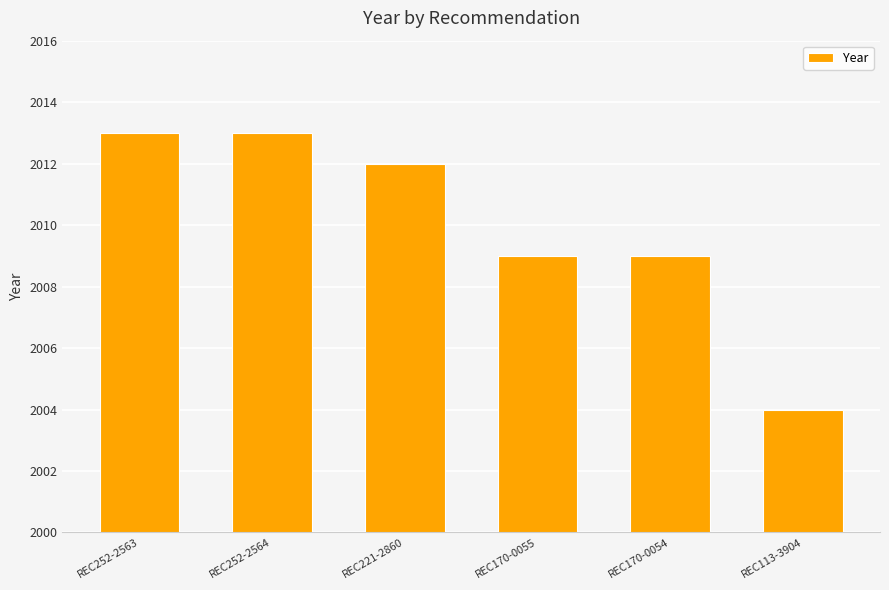

Where does the data first go above 2012?

REC252-2563